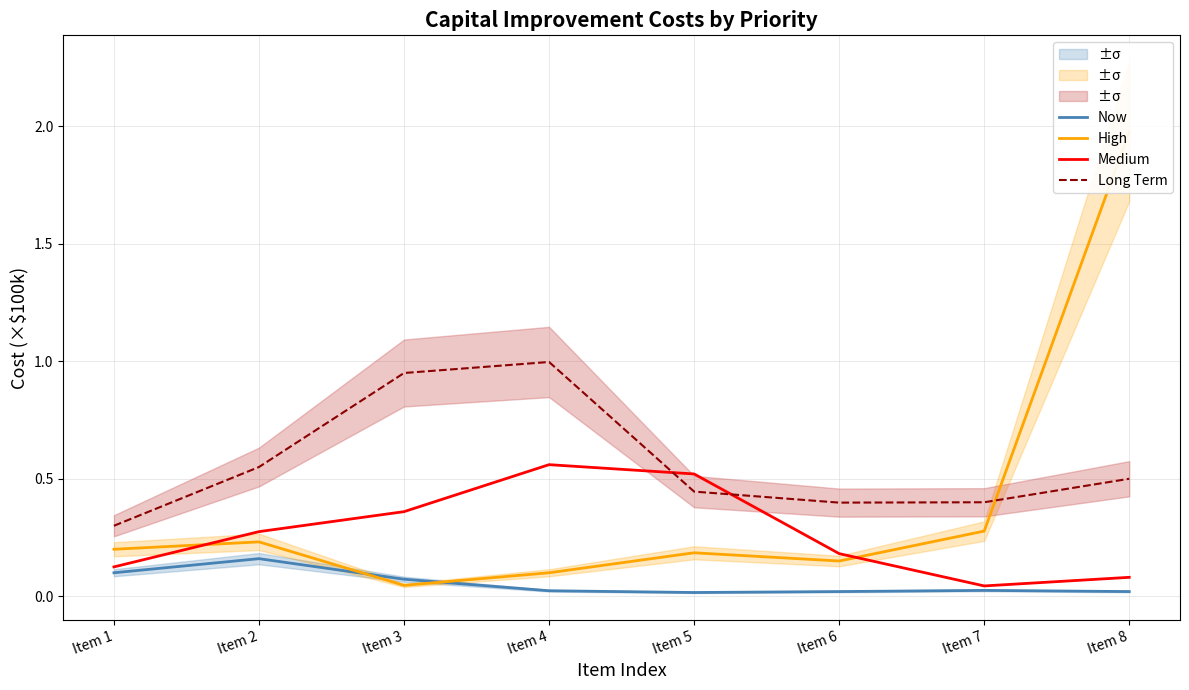

Which series changed the most between Item 3 and Item 8?

High